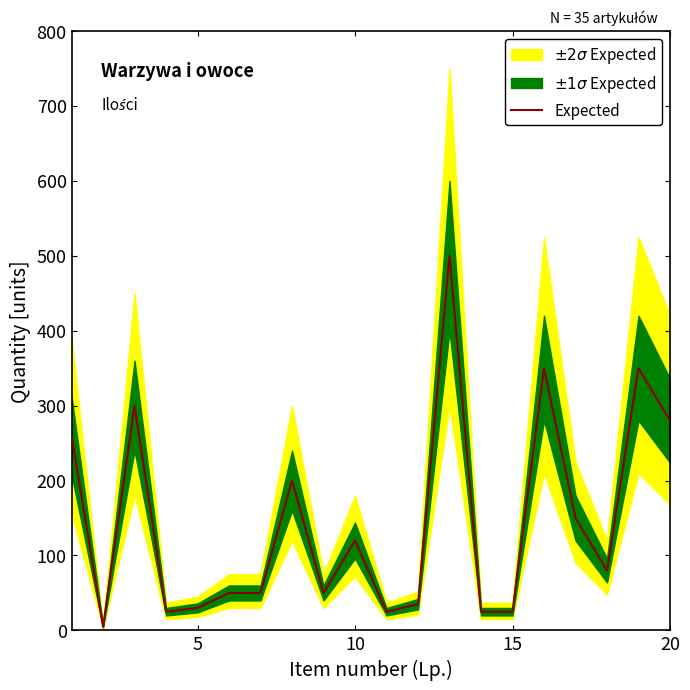

What is the difference between the maximum and minimum values?

495